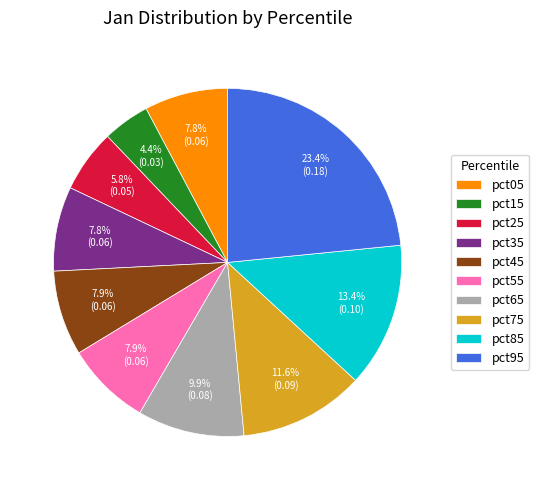

What percentage is the pct65 slice, to the nearest percent?

10%